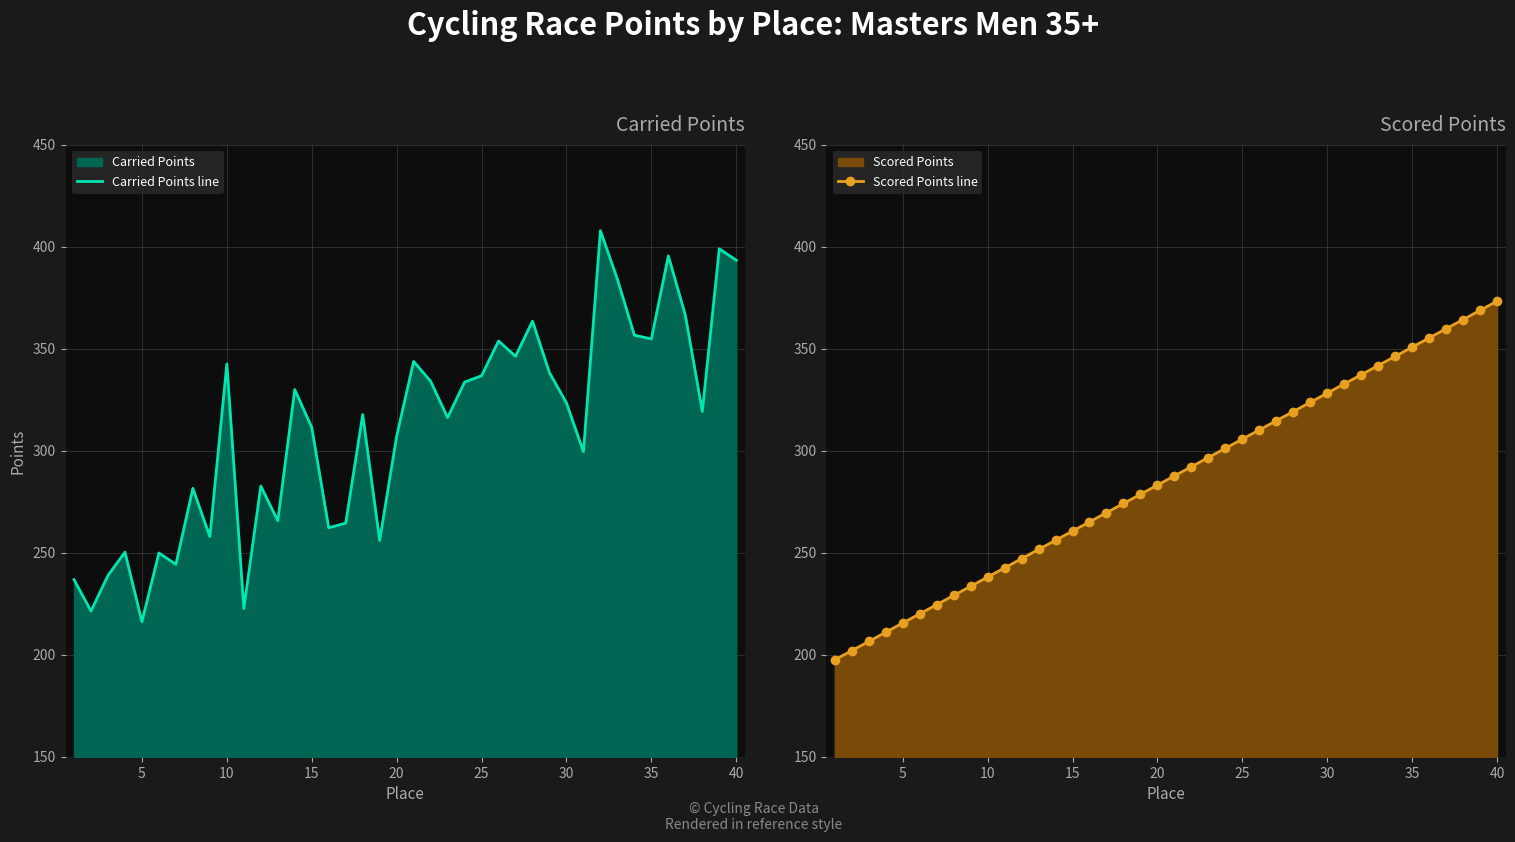

What is the smallest value displayed?

197.6